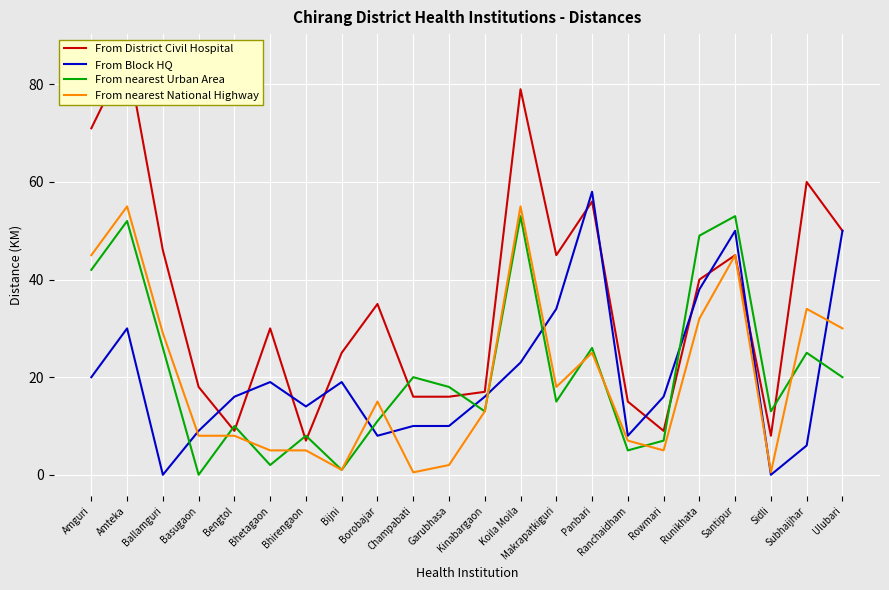

At which category is the sum across all series the highest?

Amteka